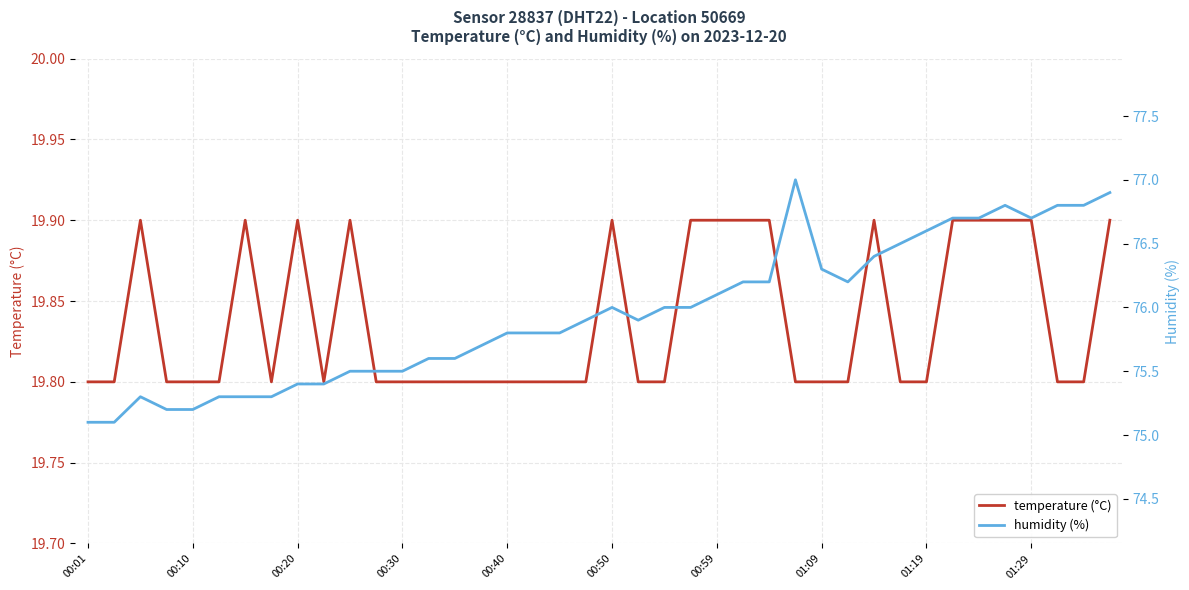

Reading right to left, transcribe all the data shown in this chart.

temperature (°C): 19.9	19.8	19.8	19.9	19.9	19.9	19.9	19.8	19.8	19.9	19.8	19.8	19.8	19.9	19.9	19.9	19.9	19.8	19.8	19.9	19.8	19.8	19.8	19.8	19.8	19.8	19.8	19.8	19.8	19.9	19.8	19.9	19.8	19.9	19.8	19.8	19.8	19.9	19.8	19.8
humidity (%): 76.9	76.8	76.8	76.7	76.8	76.7	76.7	76.6	76.5	76.4	76.2	76.3	77.0	76.2	76.2	76.1	76.0	76.0	75.9	76.0	75.9	75.8	75.8	75.8	75.7	75.6	75.6	75.5	75.5	75.5	75.4	75.4	75.3	75.3	75.3	75.2	75.2	75.3	75.1	75.1